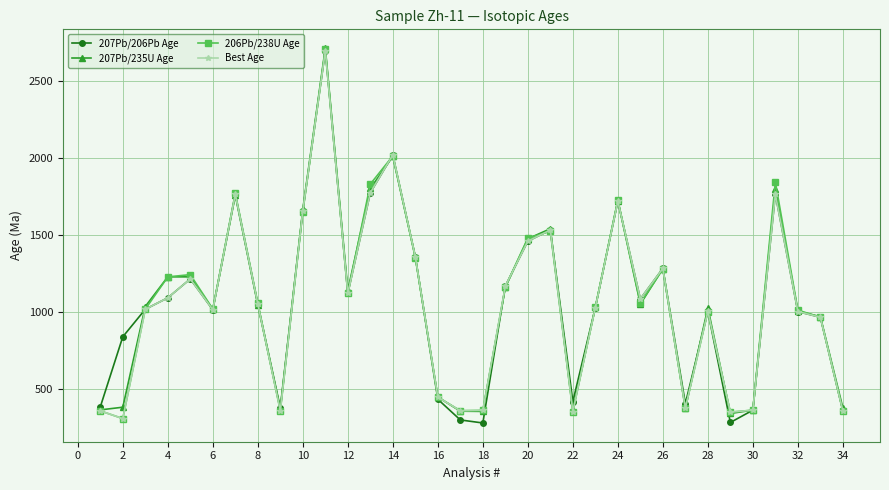

What is the value of the 207Pb/206Pb Age point at the 27th from the left?

406.4